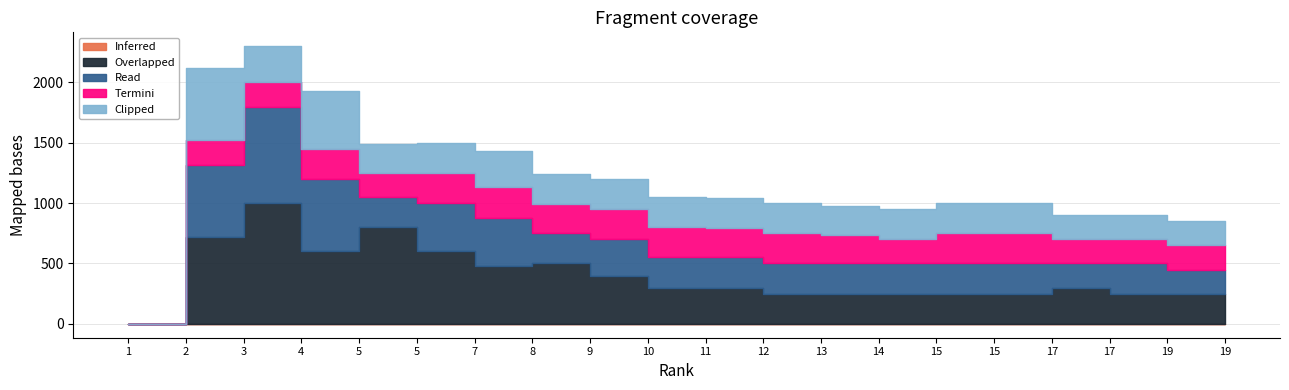

Reading left to right, what are all the values shown in this chart?

Overlapped: 1=0	2=720	3=1000	4=600	5=800	5=600	7=480	8=500	9=400	10=300	11=300	12=250	13=250	14=250	15=250	15=250	17=300	17=250	19=250	19=250
Read: 1=0	2=600	3=800	4=600	5=250	5=400	7=400	8=250	9=300	10=250	11=250	12=250	13=250	14=250	15=250	15=250	17=200	17=250	19=200	19=200
Termini: 1=0	2=200	3=200	4=250	5=200	5=250	7=250	8=240	9=250	10=250	11=240	12=250	13=240	14=200	15=250	15=250	17=200	17=200	19=200	19=200
Clipped: 1=0	2=600	3=300	4=480	5=240	5=250	7=300	8=250	9=250	10=250	11=250	12=250	13=240	14=250	15=250	15=250	17=200	17=200	19=200	19=200
Inferred: 1=0	2=0	3=0	4=0	5=0	5=0	7=0	8=0	9=0	10=0	11=0	12=0	13=0	14=0	15=0	15=0	17=0	17=0	19=0	19=0